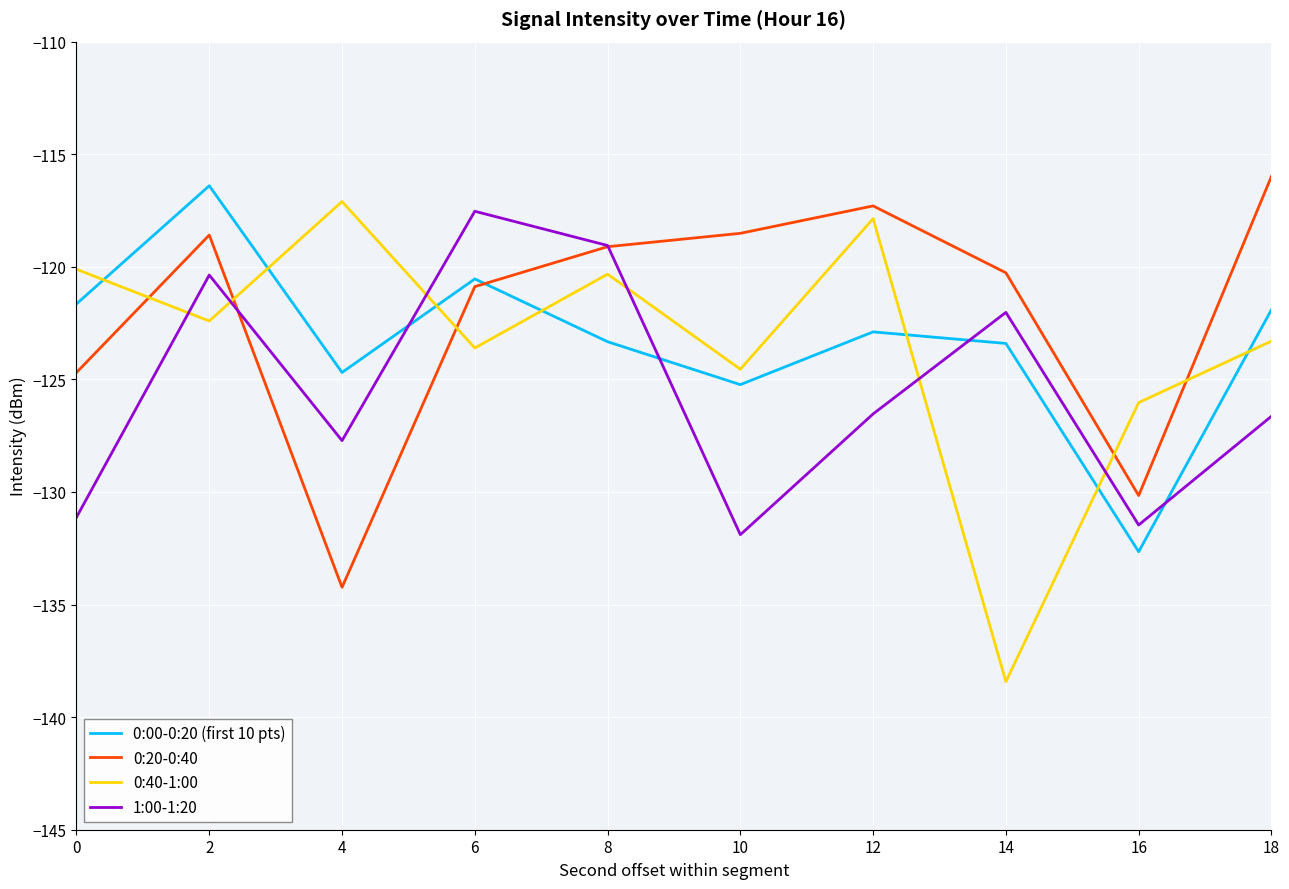

Which series changed the most between 0 and 8?

1:00-1:20